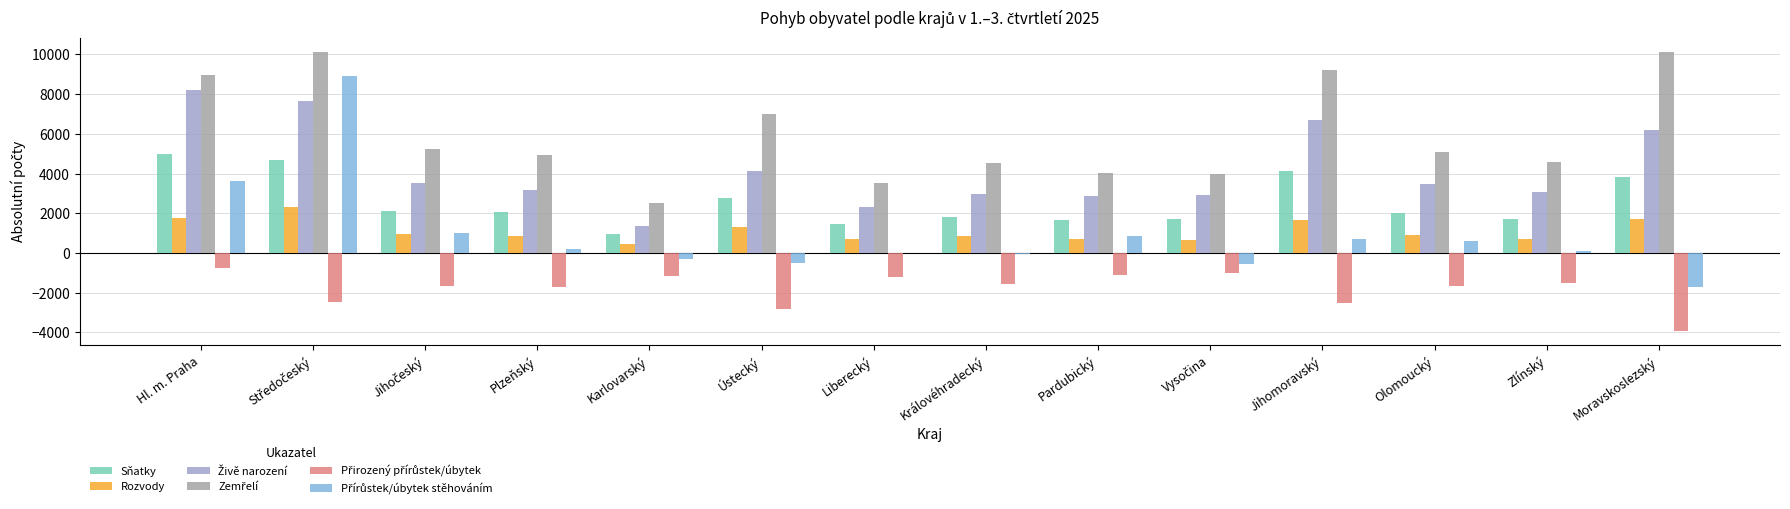

Count the number of categories in the chart.

14